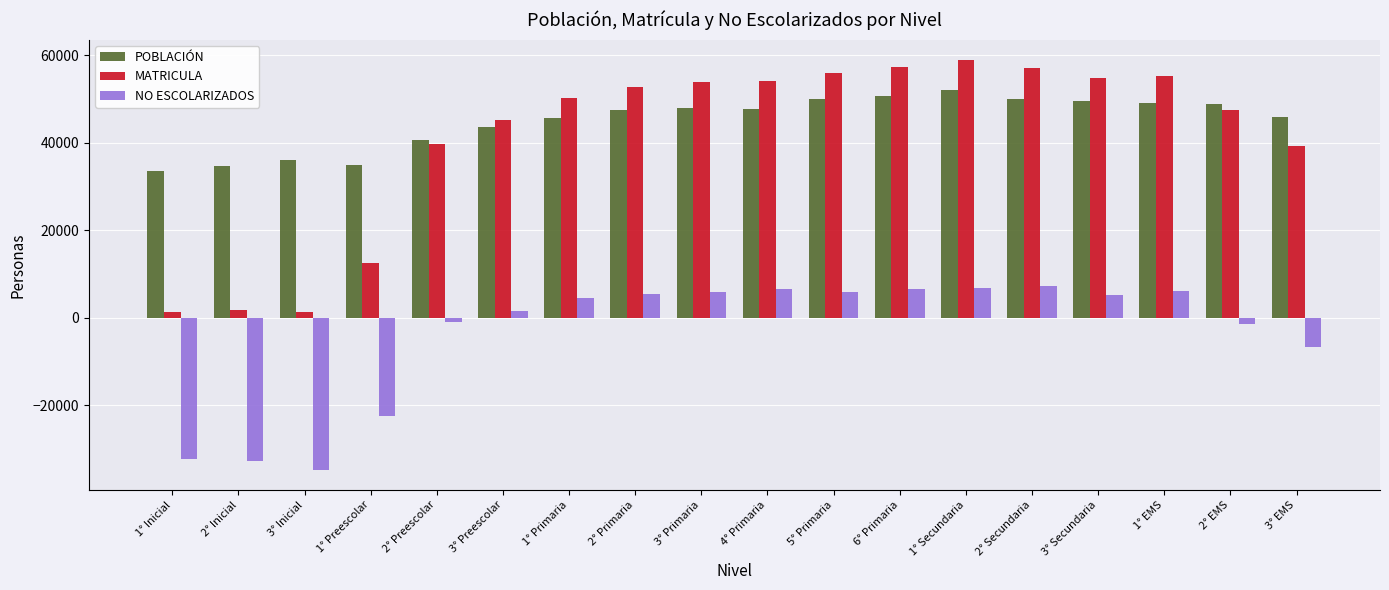

What are all the series names shown in the legend?

POBLACIÓN, MATRICULA, NO ESCOLARIZADOS